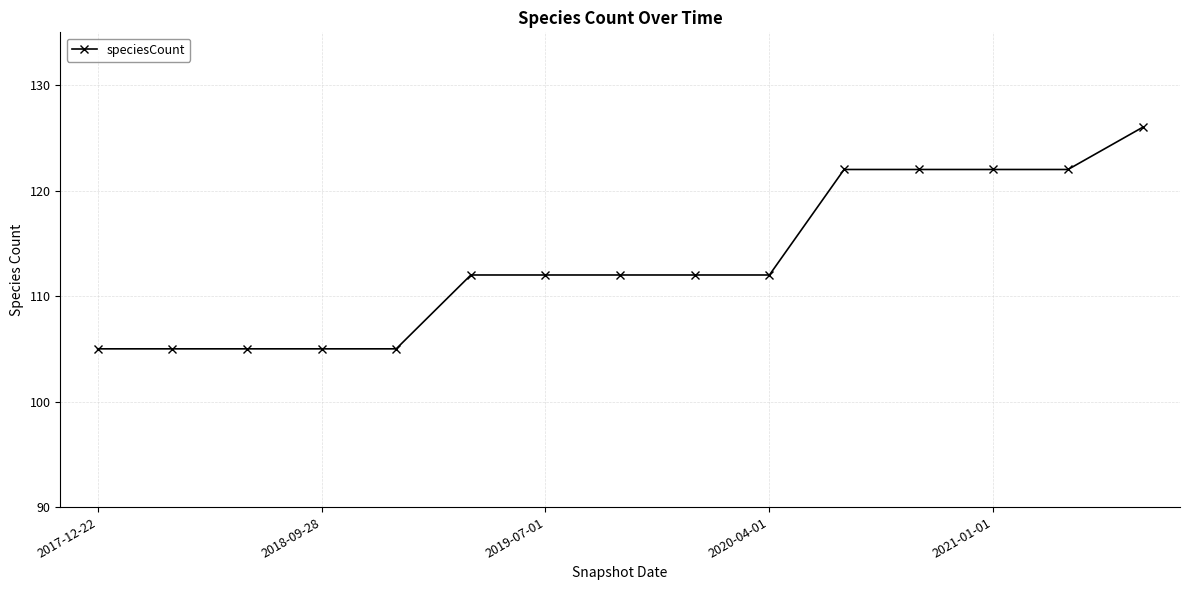

What is the value of the 5th point from the left?

105